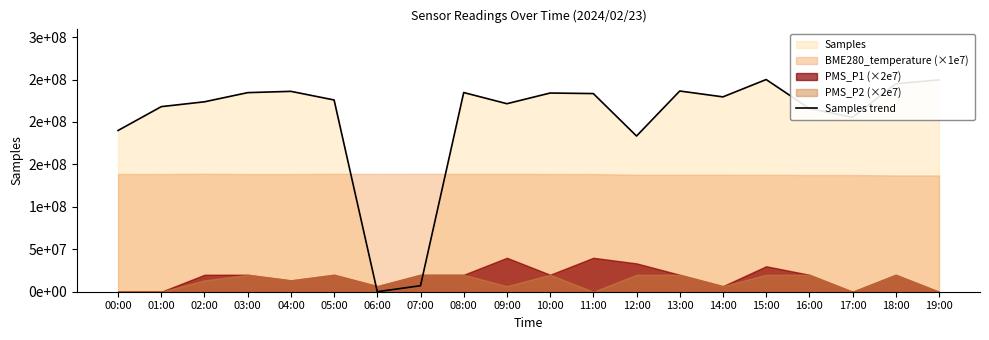

Reading left to right, transcribe all the data shown in this chart.

00:00=189988194.4	01:00=218059290.4	02:00=223765330.9	03:00=234554338.6	04:00=236079228.7	05:00=225913294.4	06:00=0.0	07:00=7099757.3	08:00=234669115.2	09:00=221518987.3	10:00=234095231.8	11:00=233455761.8	12:00=183445923.8	13:00=236472748.7	14:00=229569751.4	15:00=250000000.0	16:00=215911326.8	17:00=205532235.8	18:00=245048206.2	19:00=249557290.0